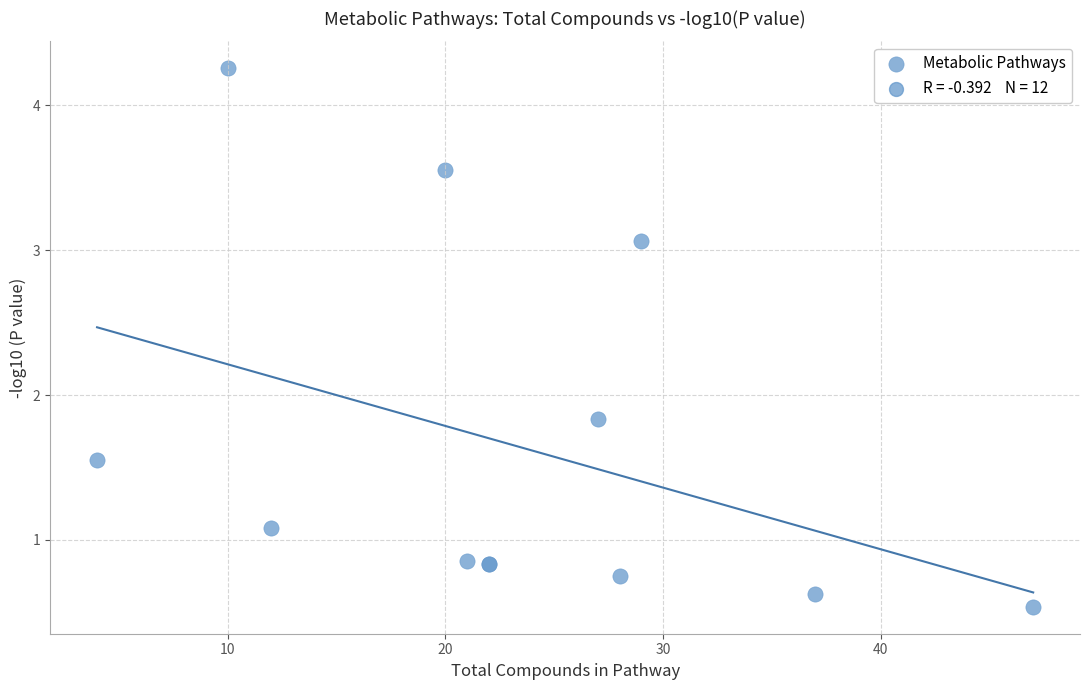

What Y value in the scatter plot is closest to 2?

1.8